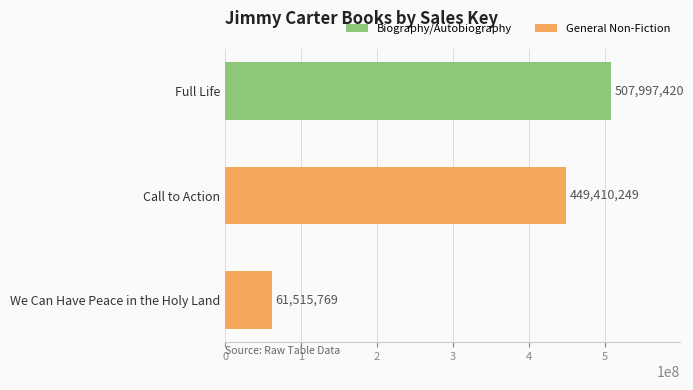

Is it true that the value at Full Life is 507997420?

True